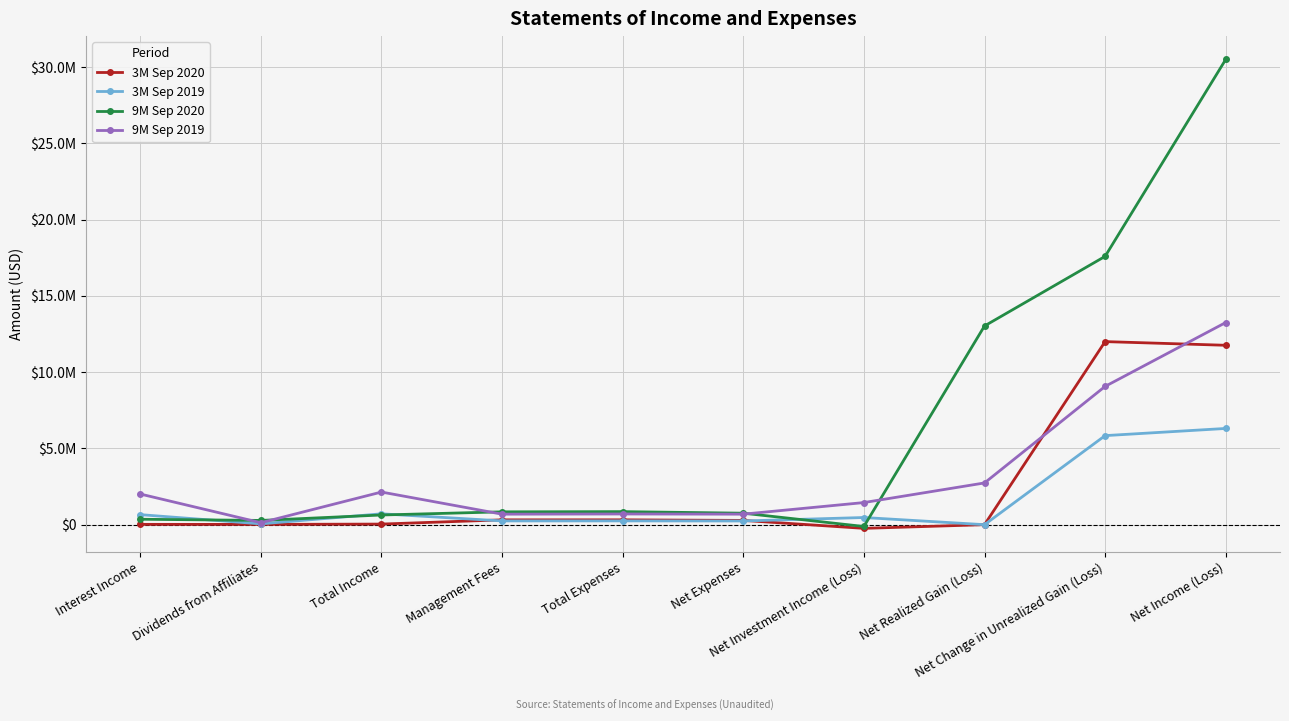

True or false: 9M Sep 2019 has more than 1 interior local peaks.

True